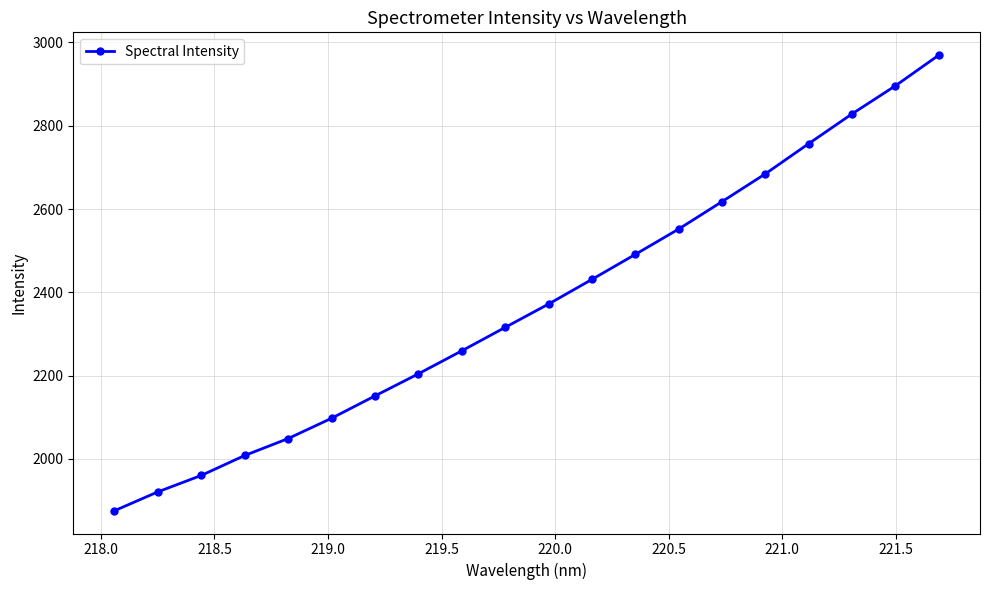

What is the difference between the maximum and second lowest values?

1048.4